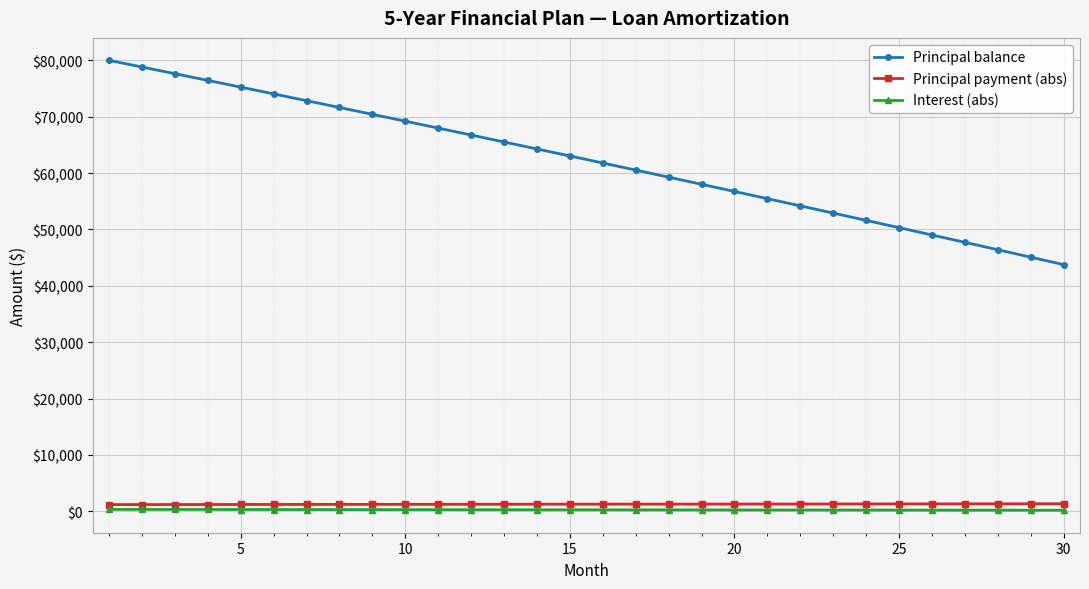

How many data points in Interest (abs) are above 256?

15